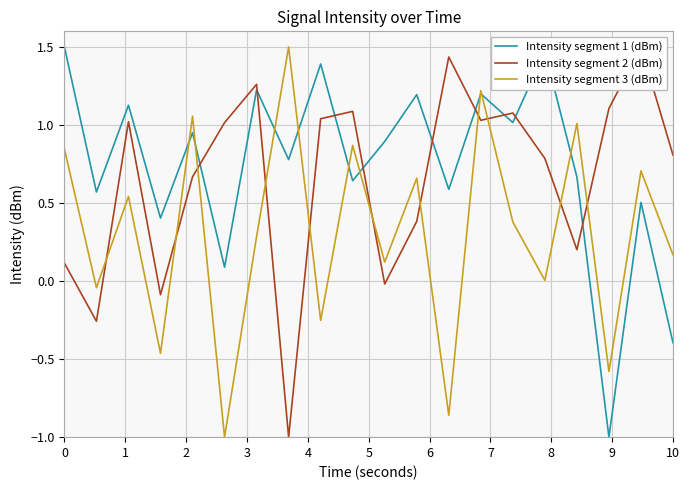

What is the difference between the maximum and minimum values in the Intensity segment 2 (dBm) series?

2.5